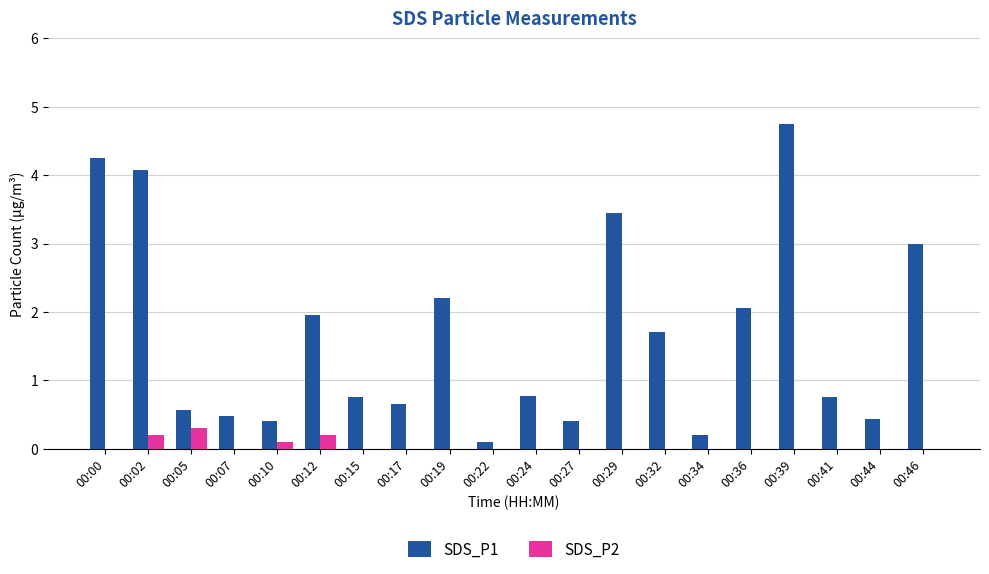

At which category does the chart reach its peak across all series?

00:39